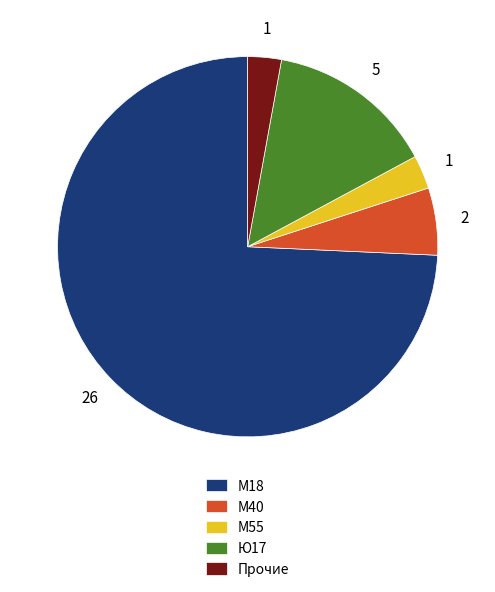

Which category has the biggest portion of the pie?

М18